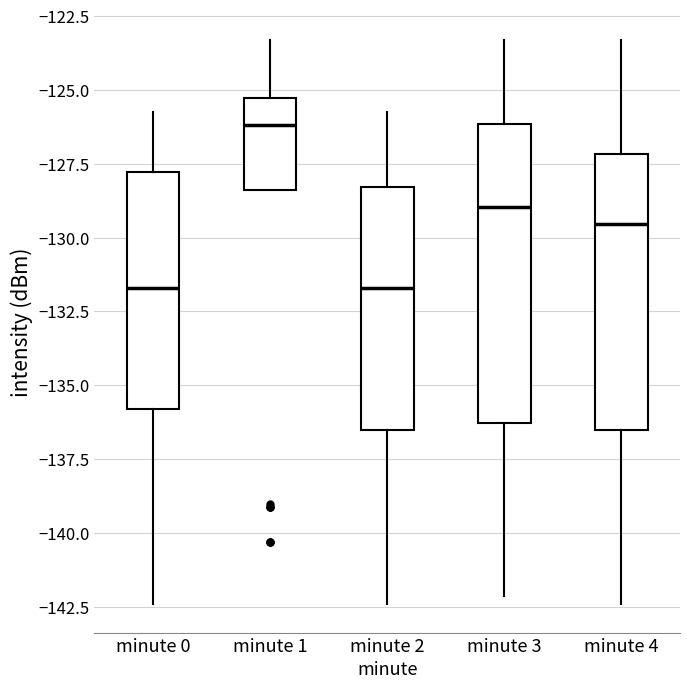

Where is the lower edge of the box for minute 3 on the y-axis? The values are not printed on the chart, so give them approximately, as read against the axis.

-136.5